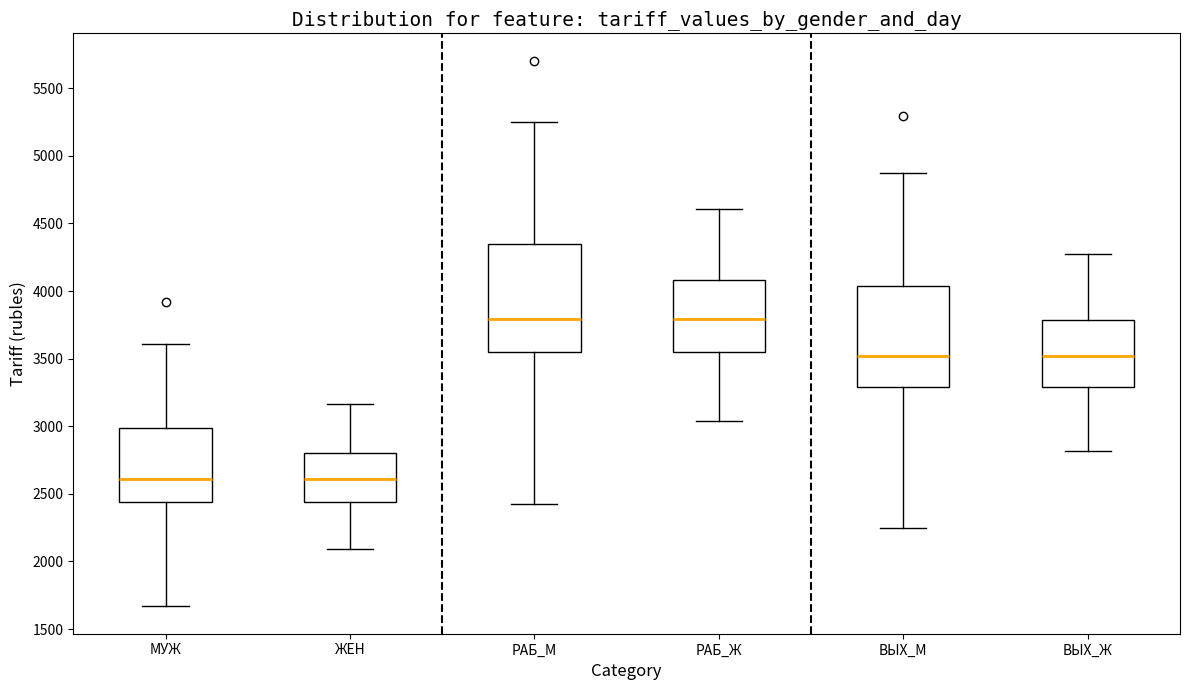

Reading left to right, transcribe this box plot: for each box, give where its median line is, the range the box spans, and where its two whiskers end, as read against the y-axis. The values are not printed on the chart, so give them approximately, as read against the axis.

МУЖ: median 2600, box 2450 to 3000, whiskers 1650 to 3600
ЖЕН: median 2600, box 2450 to 2800, whiskers 2100 to 3150
РАБ_М: median 3800, box 3550 to 4350, whiskers 2450 to 5250
РАБ_Ж: median 3800, box 3550 to 4100, whiskers 3050 to 4600
ВЫХ_М: median 3500, box 3300 to 4050, whiskers 2250 to 4850
ВЫХ_Ж: median 3500, box 3300 to 3800, whiskers 2800 to 4250